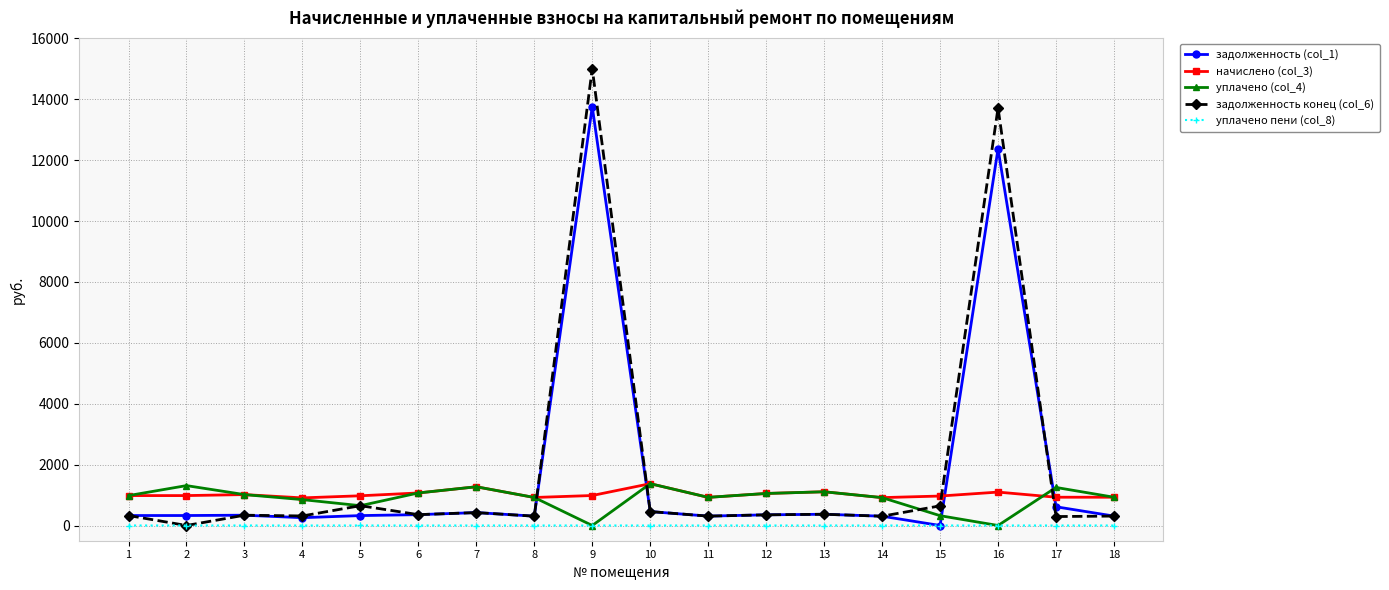

The уплачено (col_4) series shows 920.4 at 8. True or false?

True